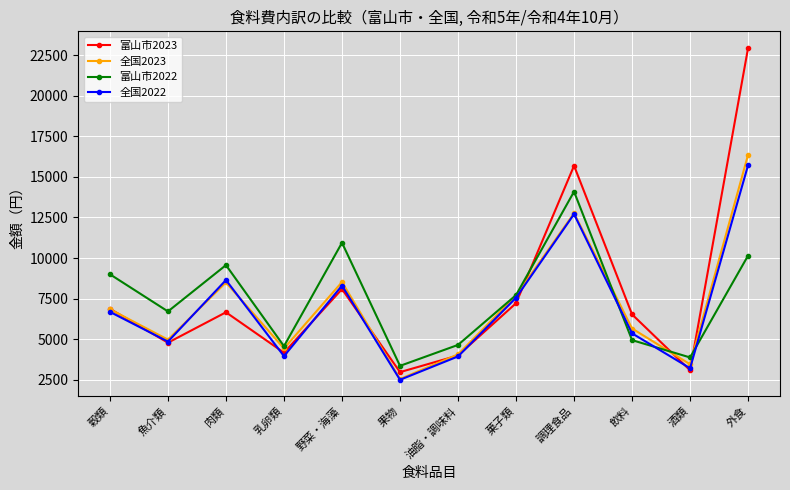

How many data points in 富山市2022 are less than 7717?

6